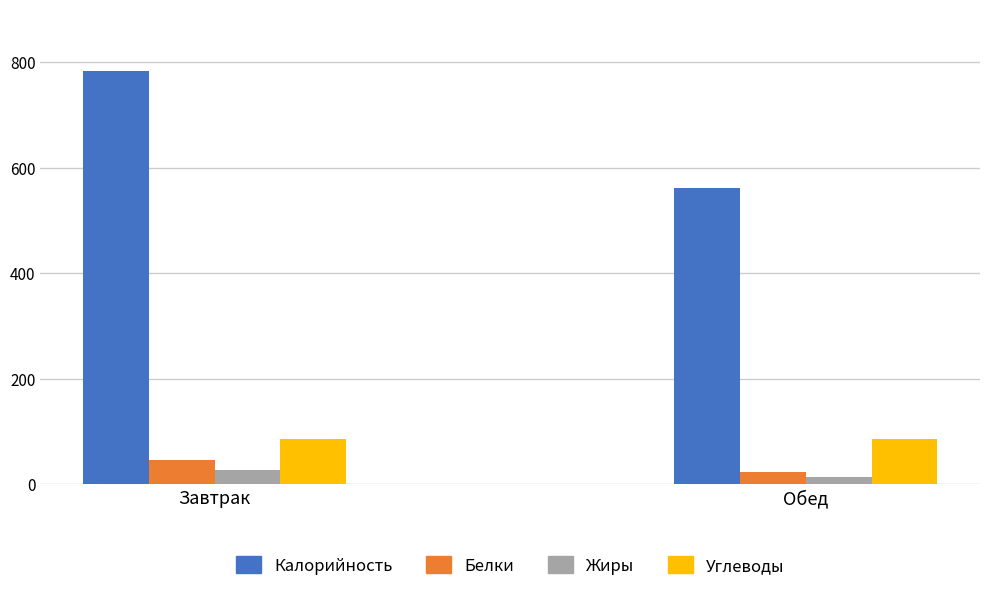

At which category does the chart reach its minimum across all series?

Обед